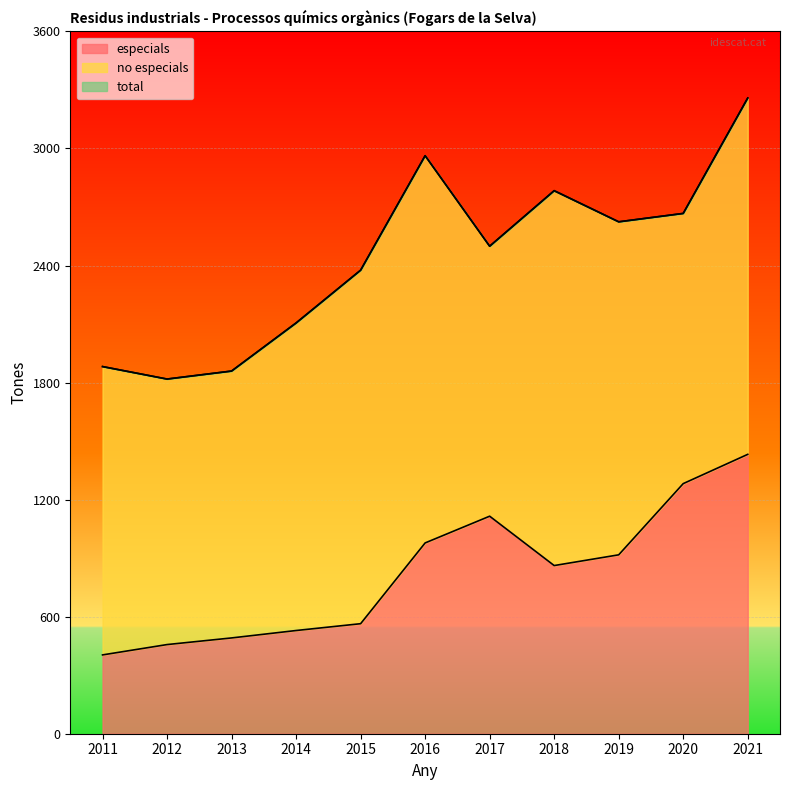

What is the difference between the second highest and second lowest values in the total series?

1104